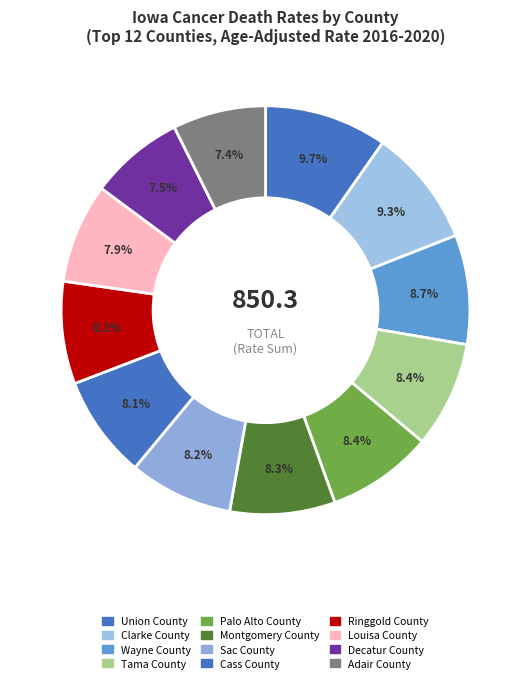

How many slices are in this pie chart?

12